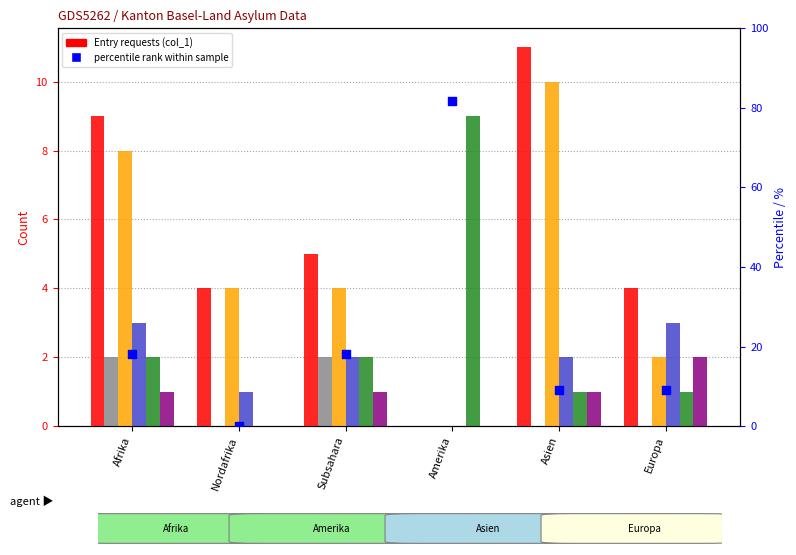

Is the value of Erledigungen (col_9) at Amerika greater than the value of Abschreibungen (col_15) at Asien?

Yes